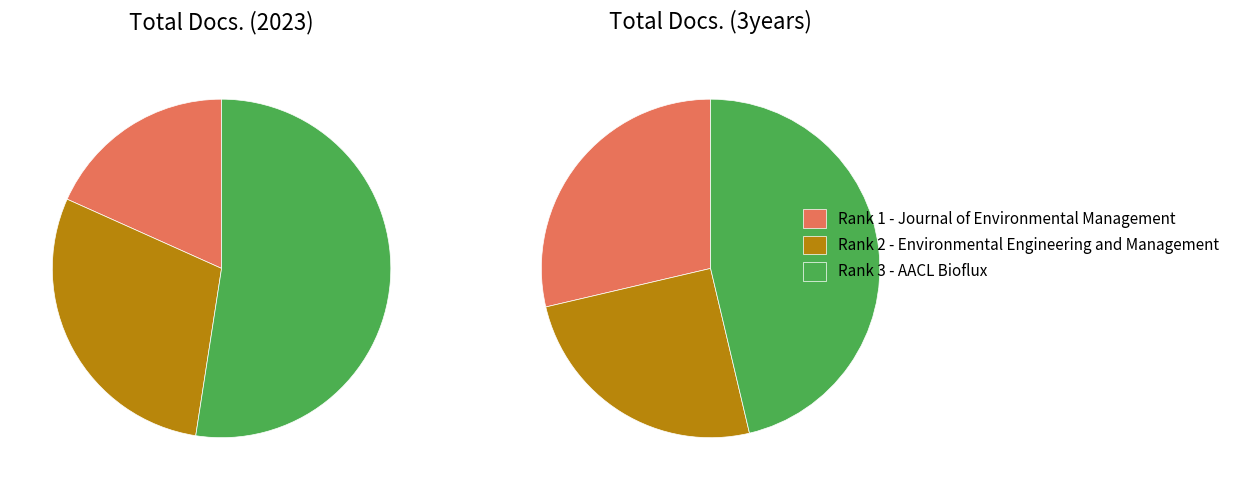

To the nearest percent, what is the difference between the largest and smallest slice percentages?

34%